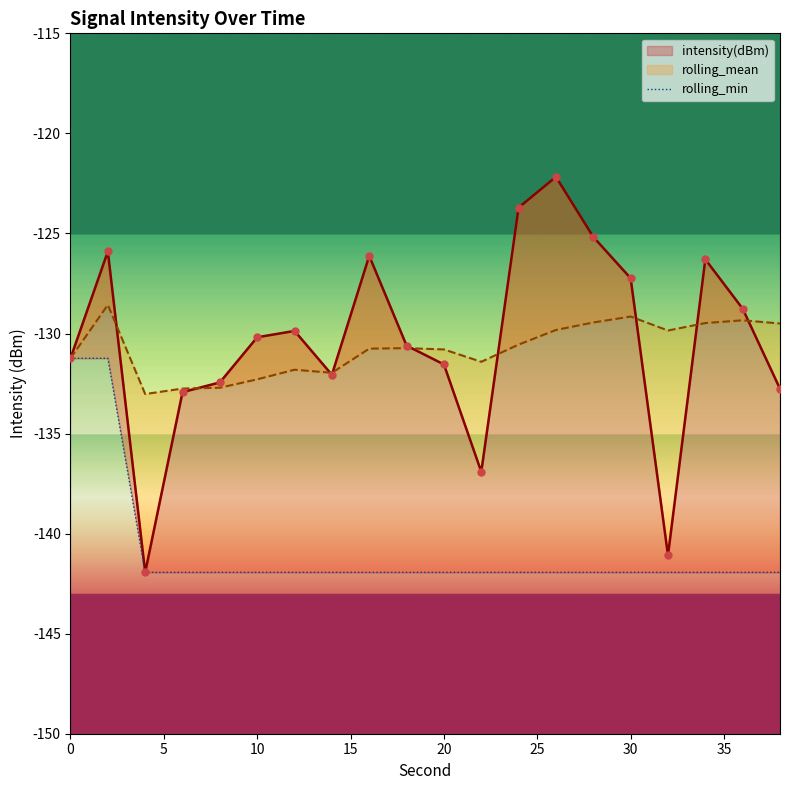

At how many categories does at least one series exceed -132?

17